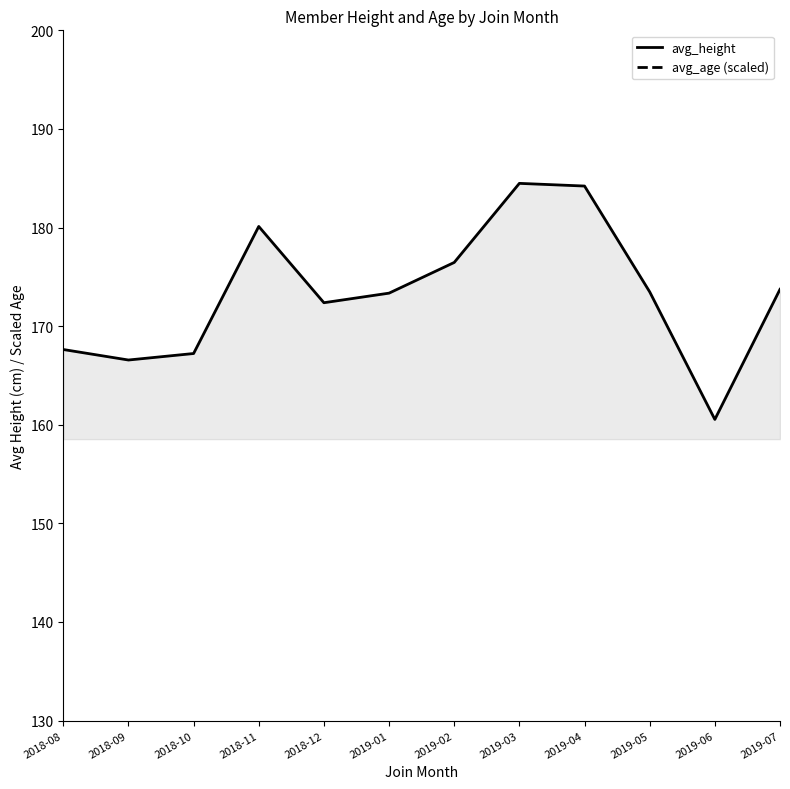

What is the maximum value shown in the chart?

340.0